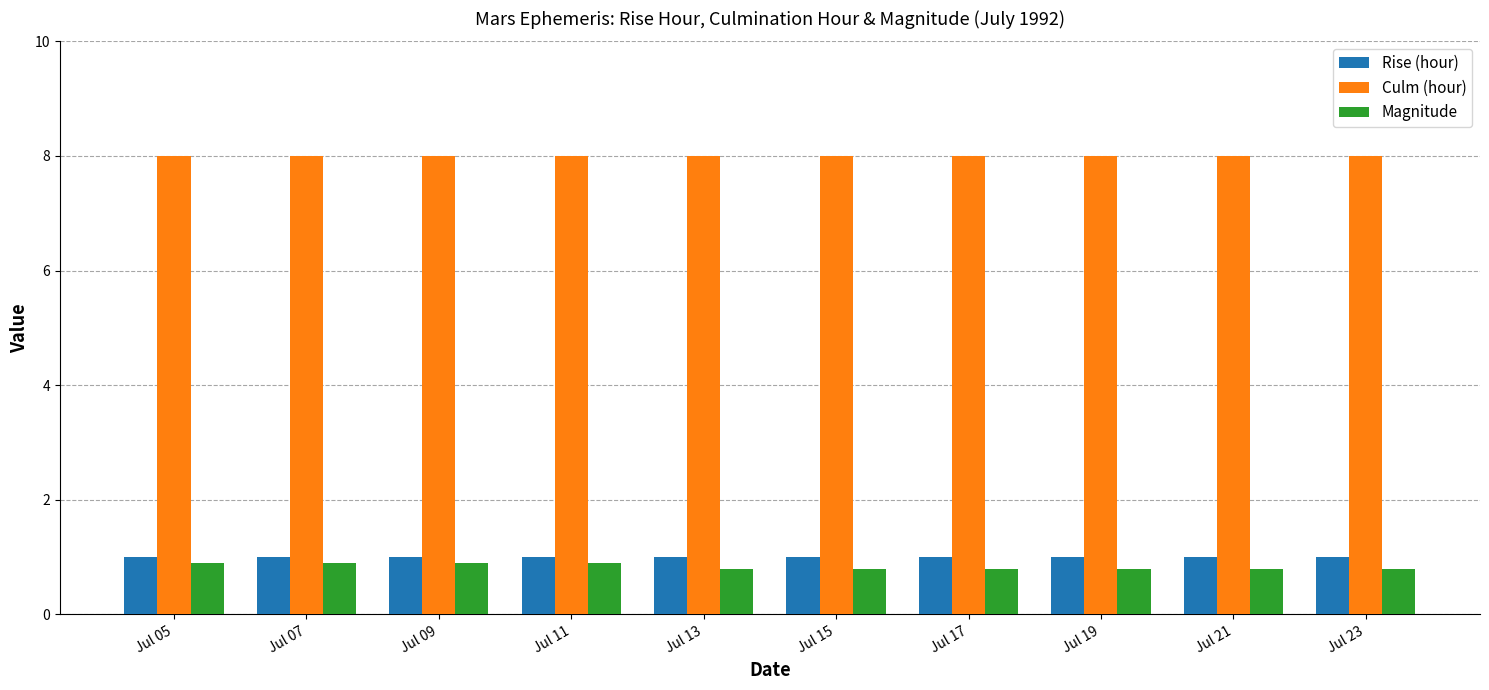

What is the highest value of the Culm (hour) series?

8.0